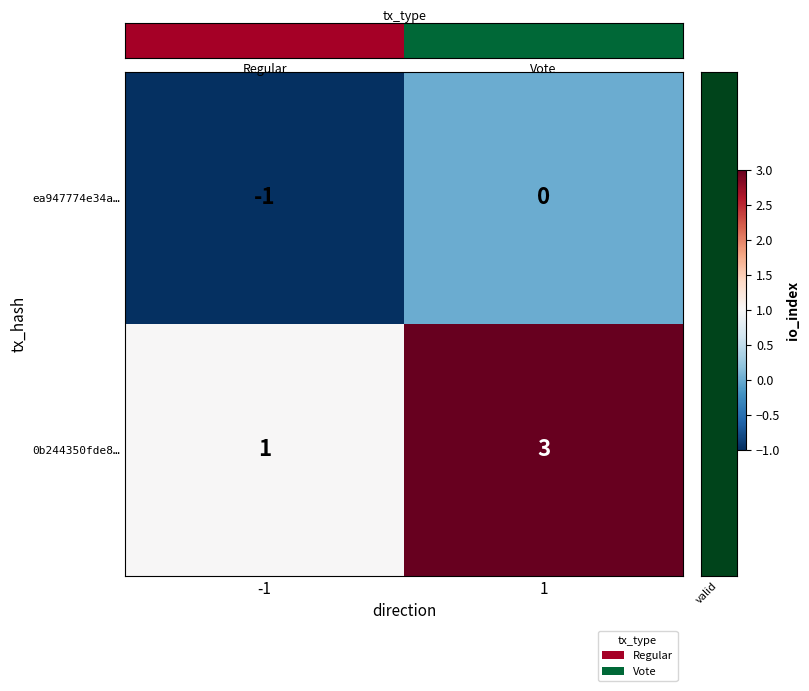

What is the greatest value displayed?

3